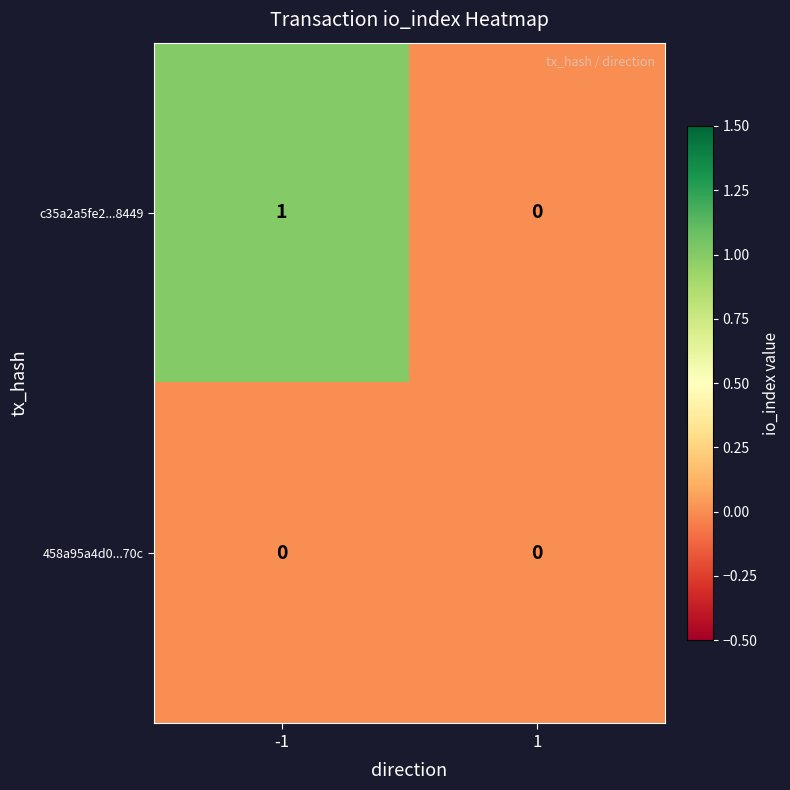

List the series in order of their peak value, lowest first.

458a95a4d0...70c, c35a2a5fe2...8449